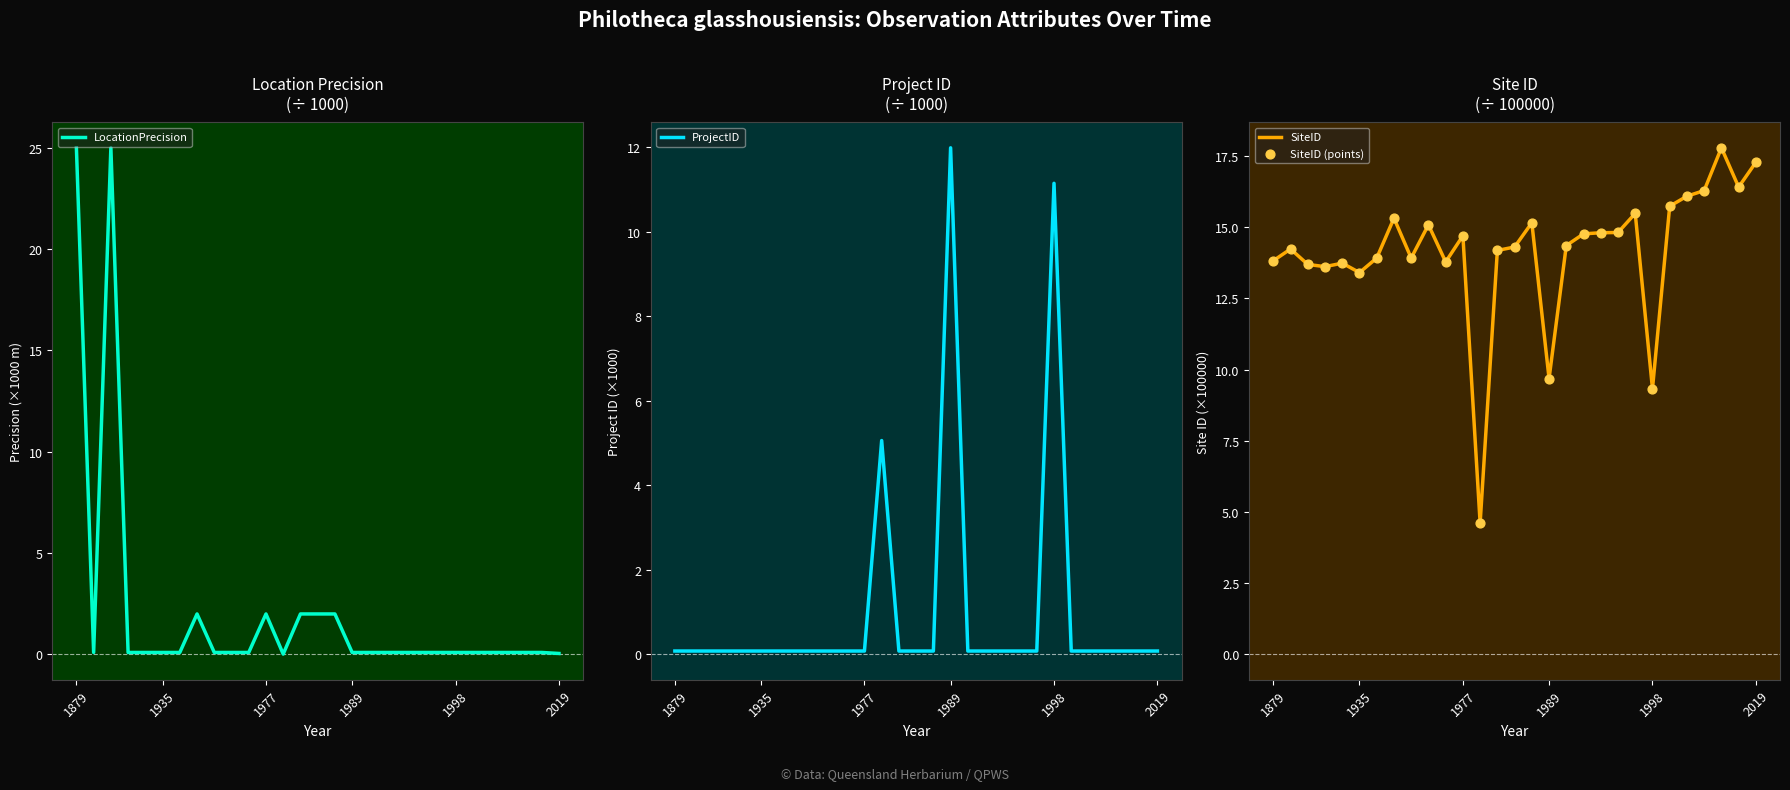

Which series reaches the minimum Y coordinate?

LocationPrecision